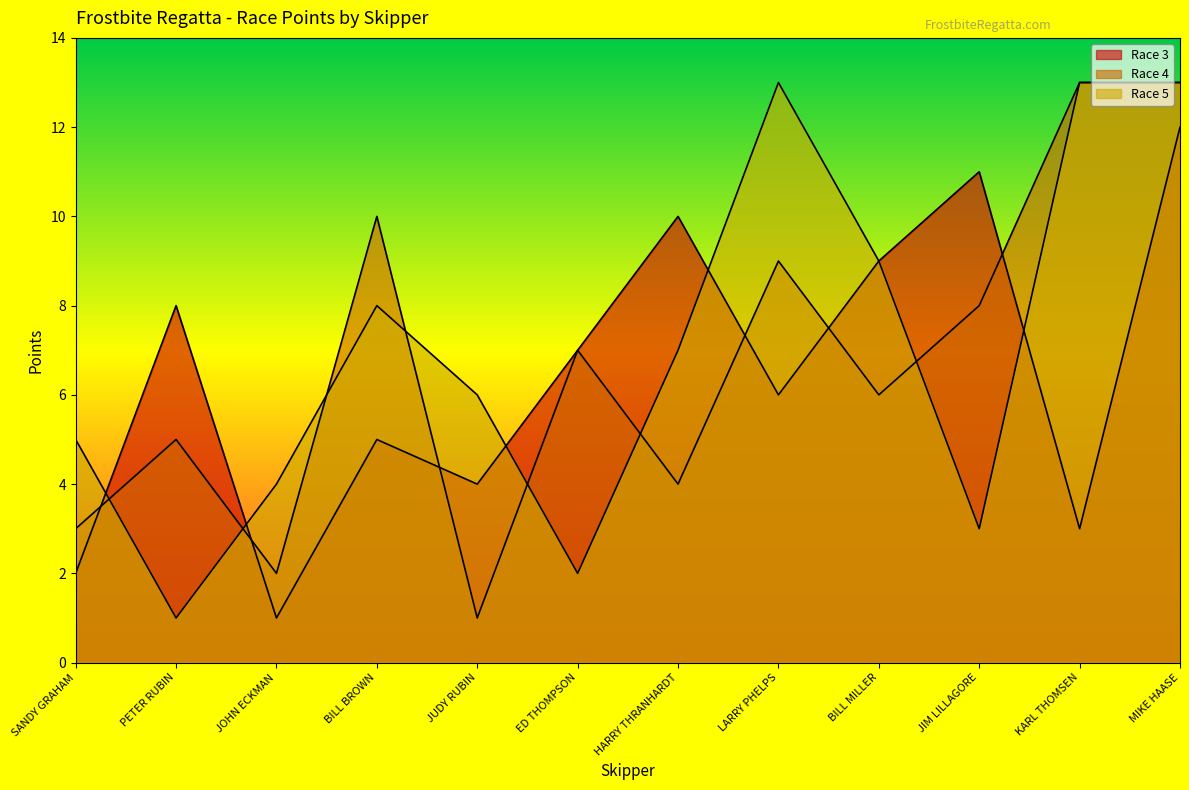

What is the label of the 9th point from the right?

BILL BROWN